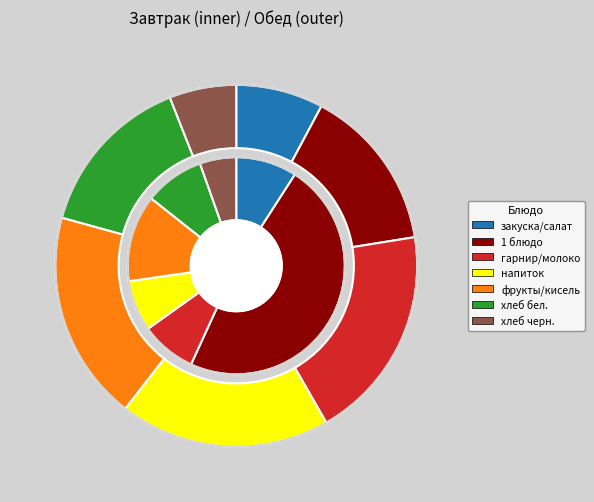

The хлеб черн. slice represents 6% of the pie. True or false?

True